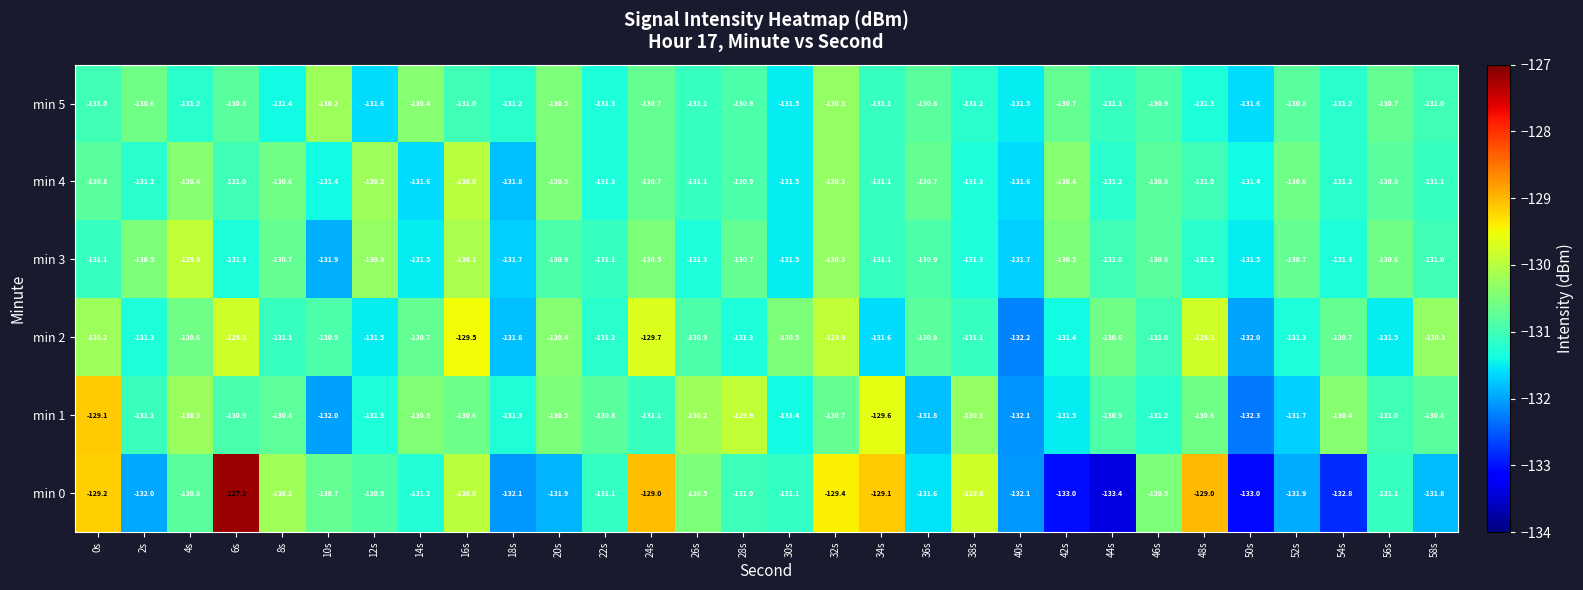

Which series changed the most between 28s and 34s?

min 0